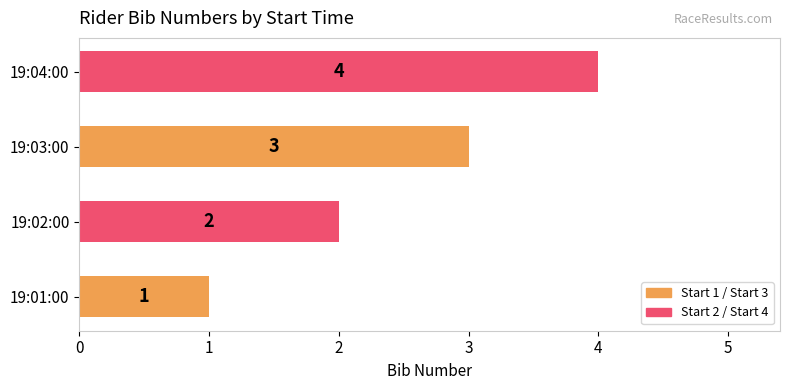

What is the difference between the maximum and minimum values?

3